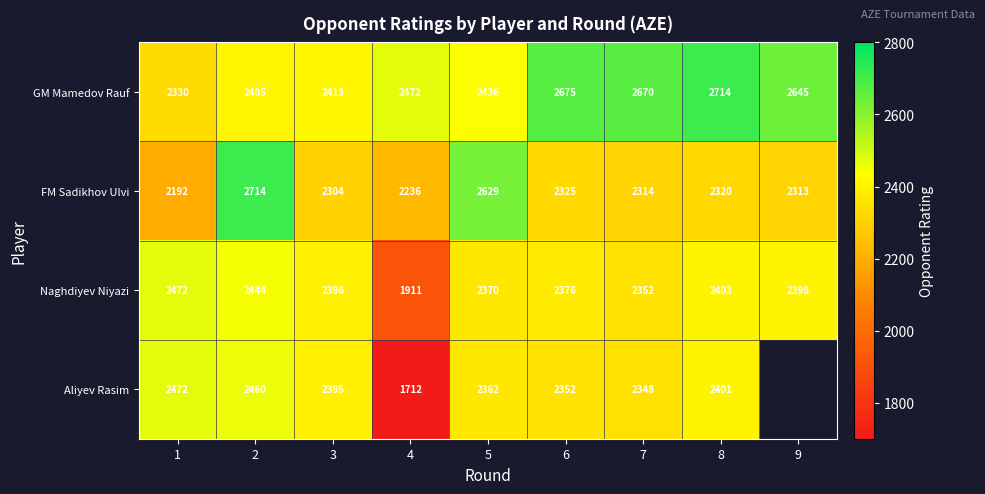

True or false: FM Sadikhov Ulvi has a value of 2313 at 9.

True